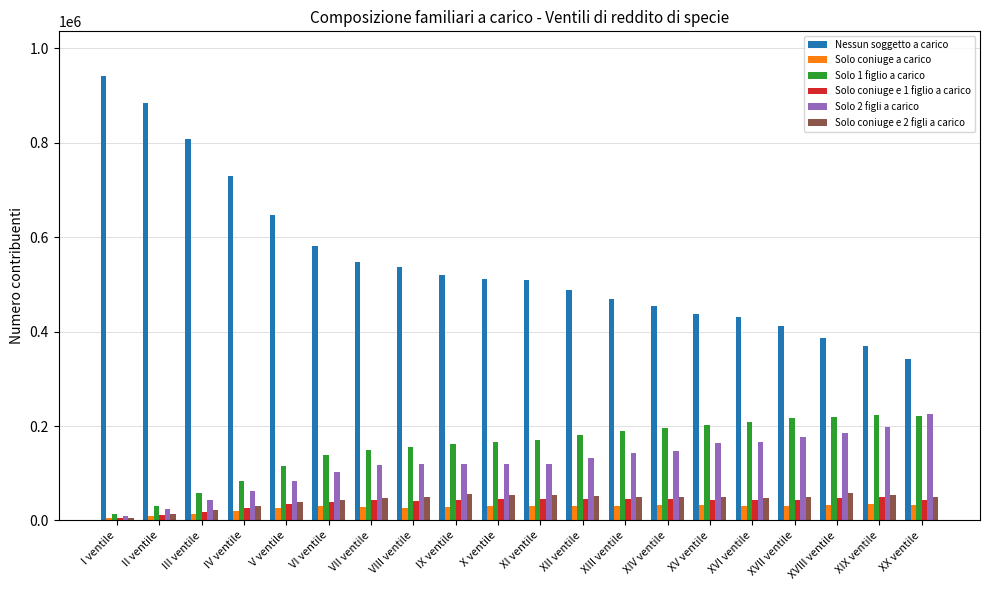

How many values in the Solo coniuge e 1 figlio a carico series are below 43638?

10